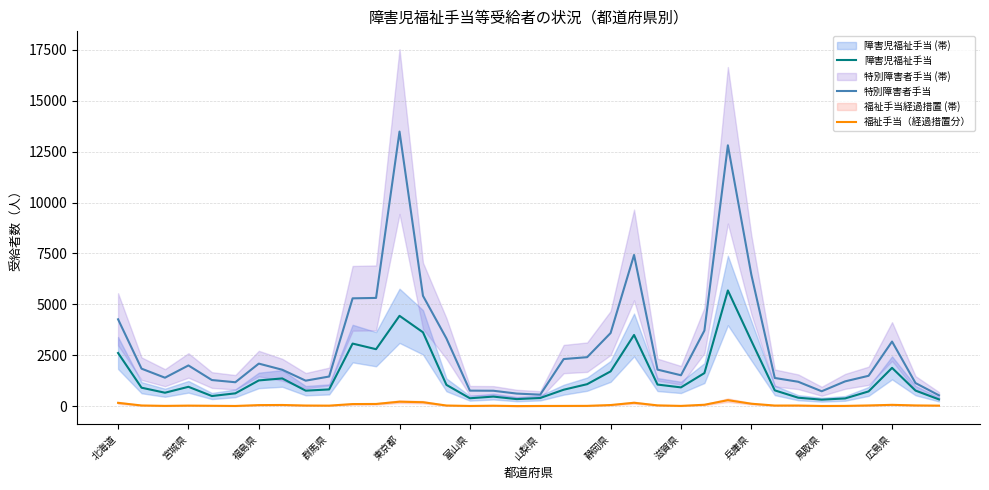

At which label does 特別障害者手当 first exceed 1797?

北海道